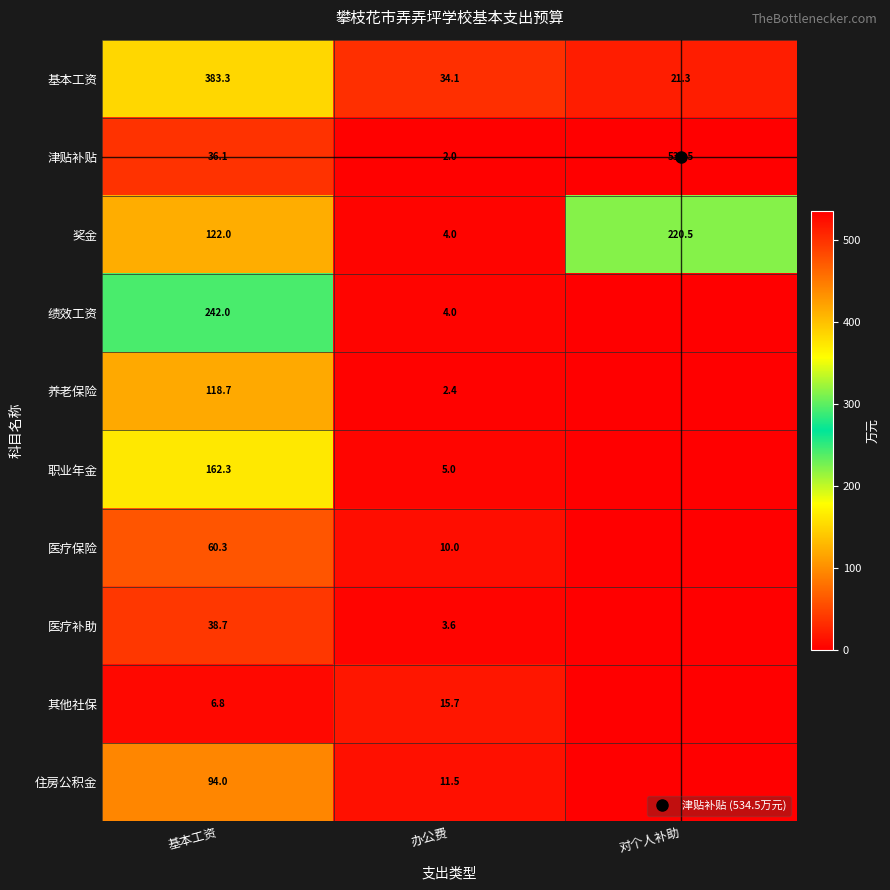

The 医疗保险 series shows 108.1 at 基本工资. True or false?

False